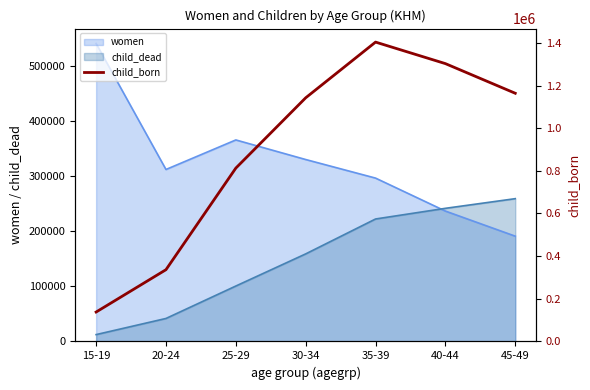

What is the lowest value of the women series?

191405.4